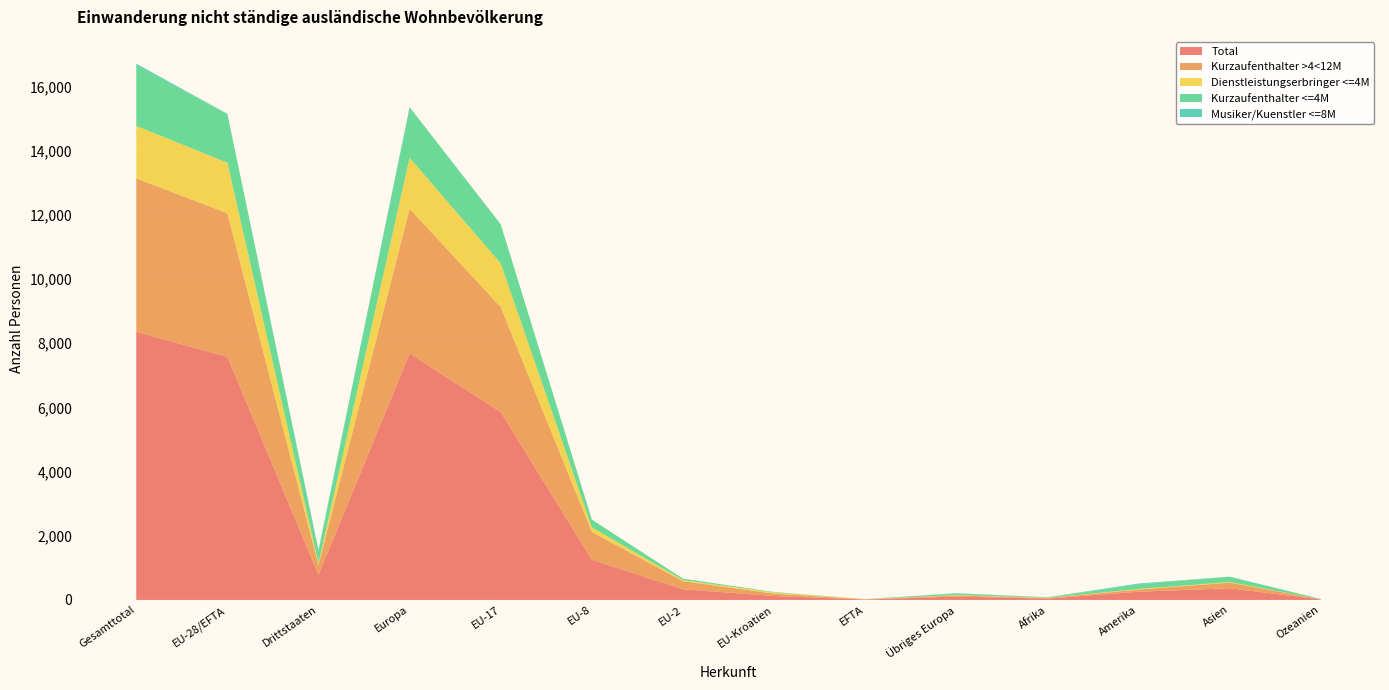

Reading left to right, list all the values displayed in this chart.

Total: 8357	7576	781	7681	5855	1252	332	124	13	105	42	256	363	15
Kurzaufenthalter >4<12M: 4784	4478	306	4512	3274	871	251	73	9	34	21	67	177	7
Dienstleistungserbringer <=4M: 1633	1575	58	1588	1361	142	35	35	2	13	7	18	20	0
Kurzaufenthalter <=4M: 1890	1520	370	1566	1220	239	46	13	2	46	11	144	163	6
Musiker/Kuenstler <=8M: 50	3	47	15	0	0	0	3	0	12	3	27	3	2